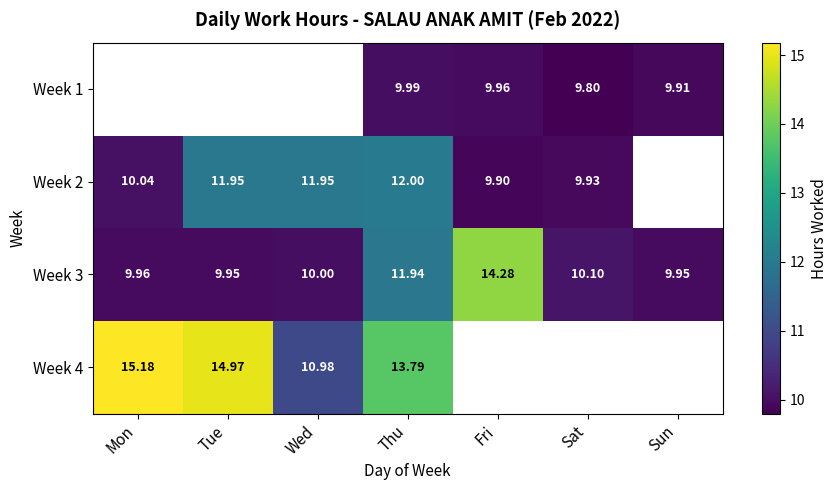

Which category has the highest value in the Week 3 series?

Fri